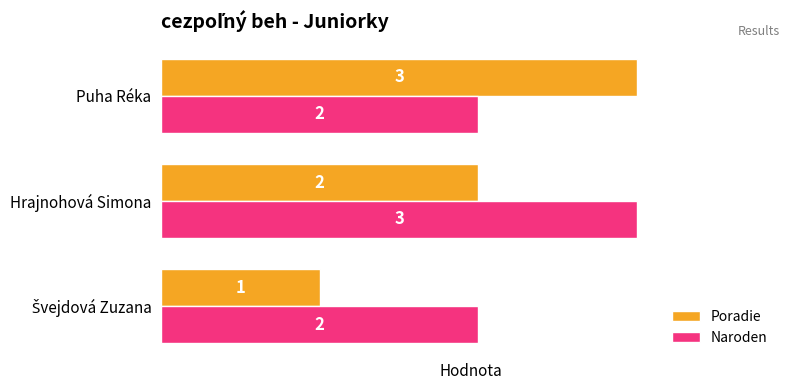

Count the Naroden values in the range 2 to 3.

3